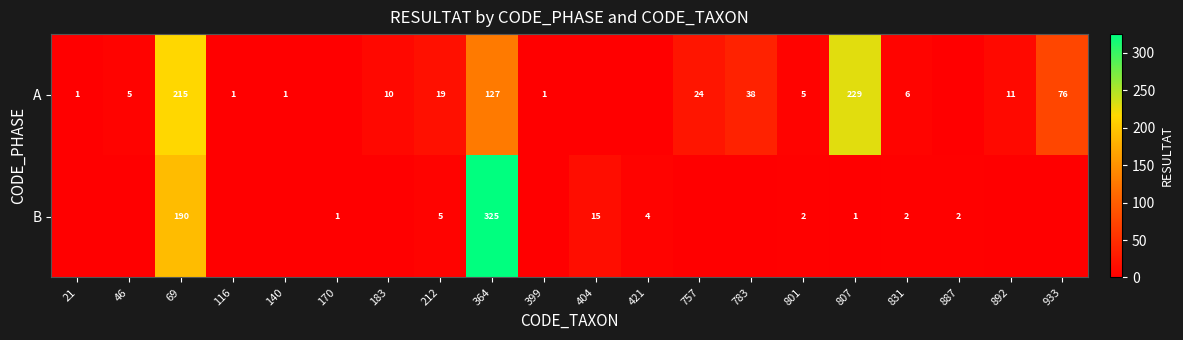

What is the difference between the highest and lowest values at 801?

3